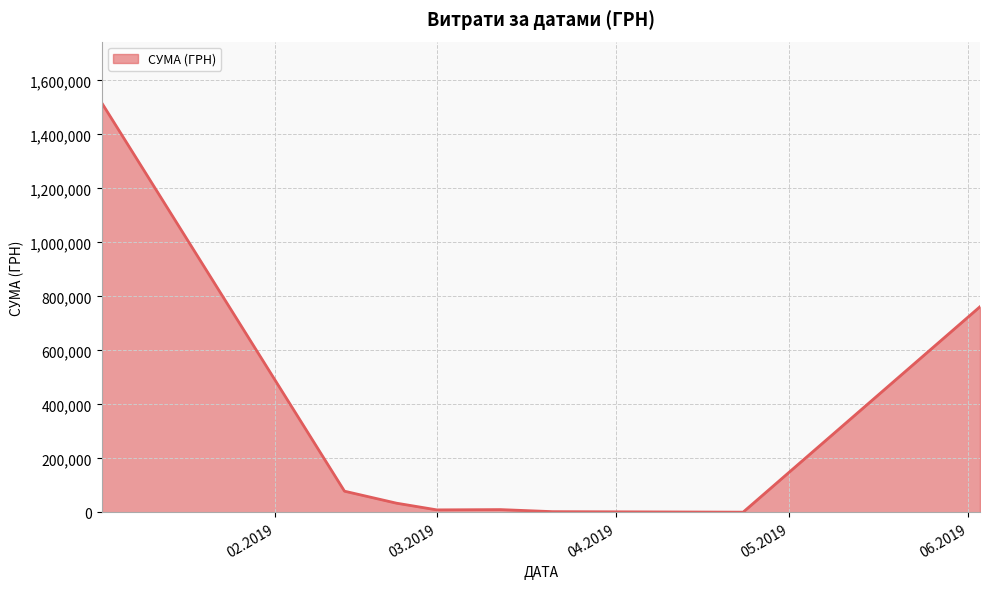

Does the chart have visible grid lines?

Yes